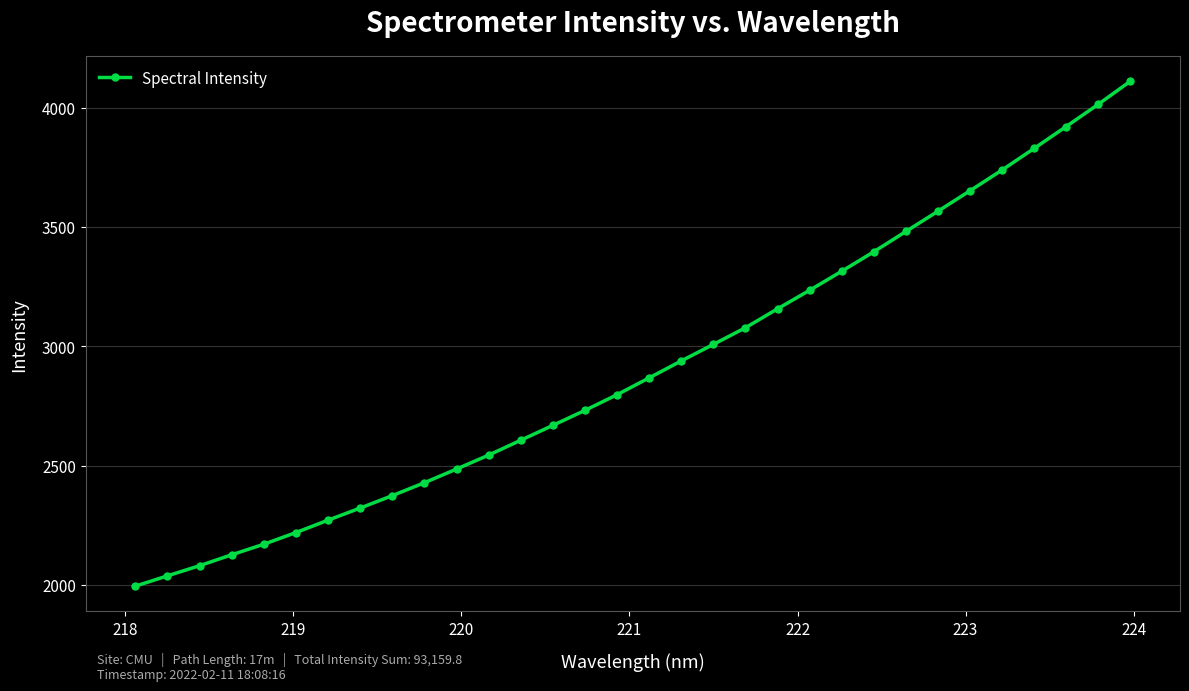

What is the average value?

2911.2